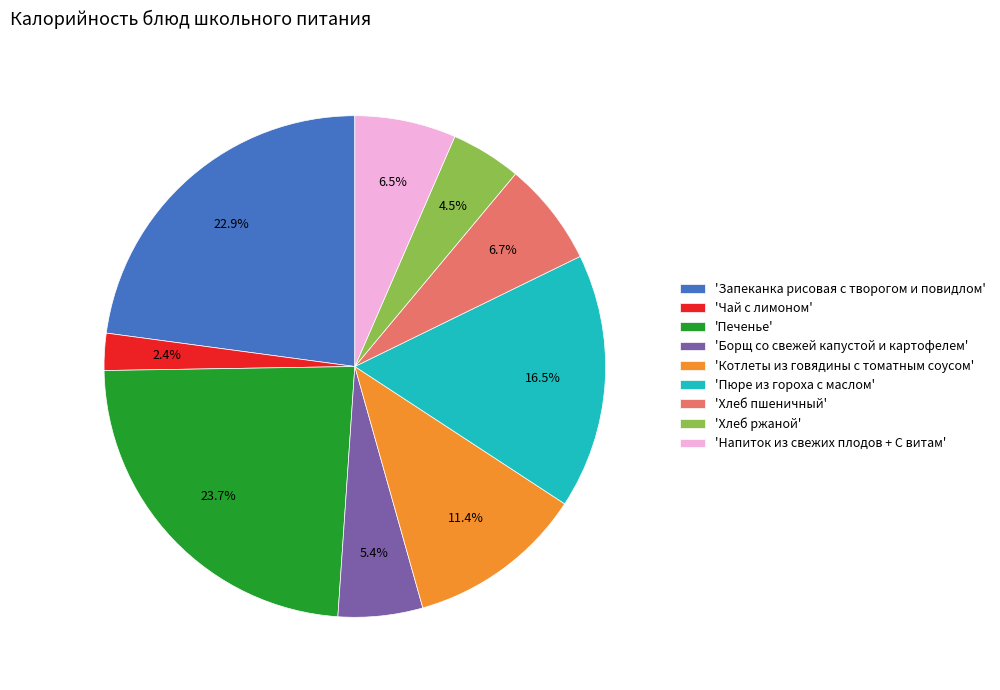

Is there a majority slice in this chart?

No